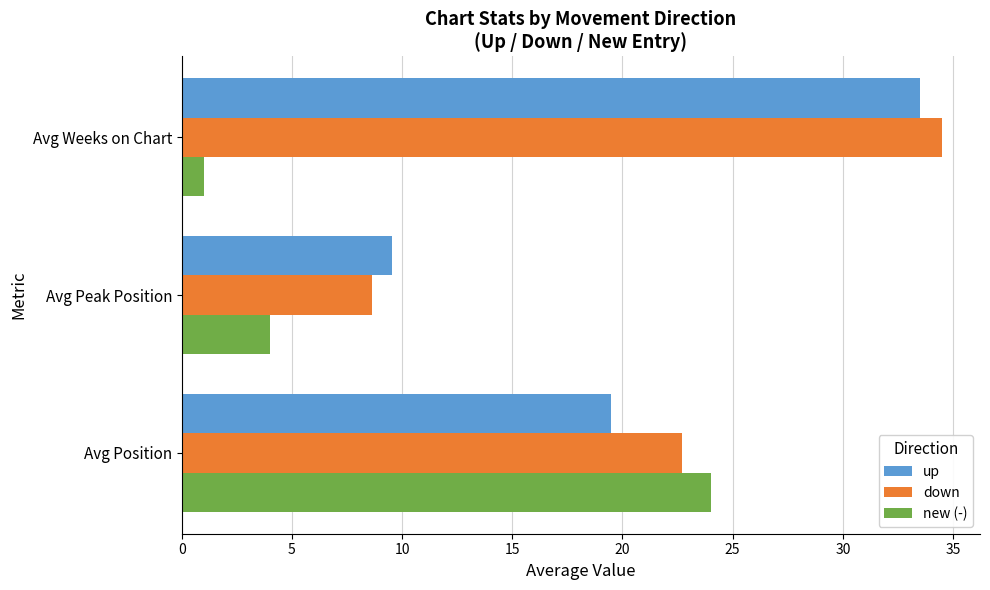

The value of down at Avg Peak Position is 14.3. True or false?

False